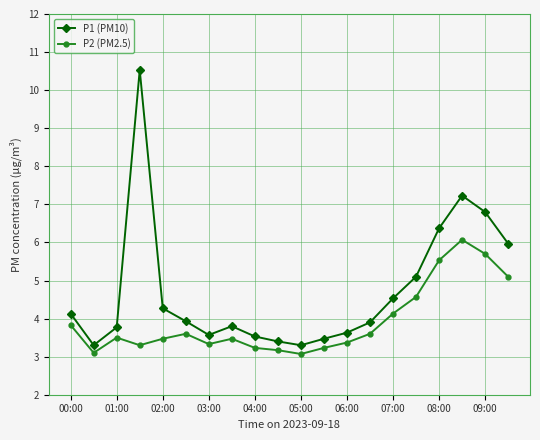

Does the chart have visible grid lines?

Yes